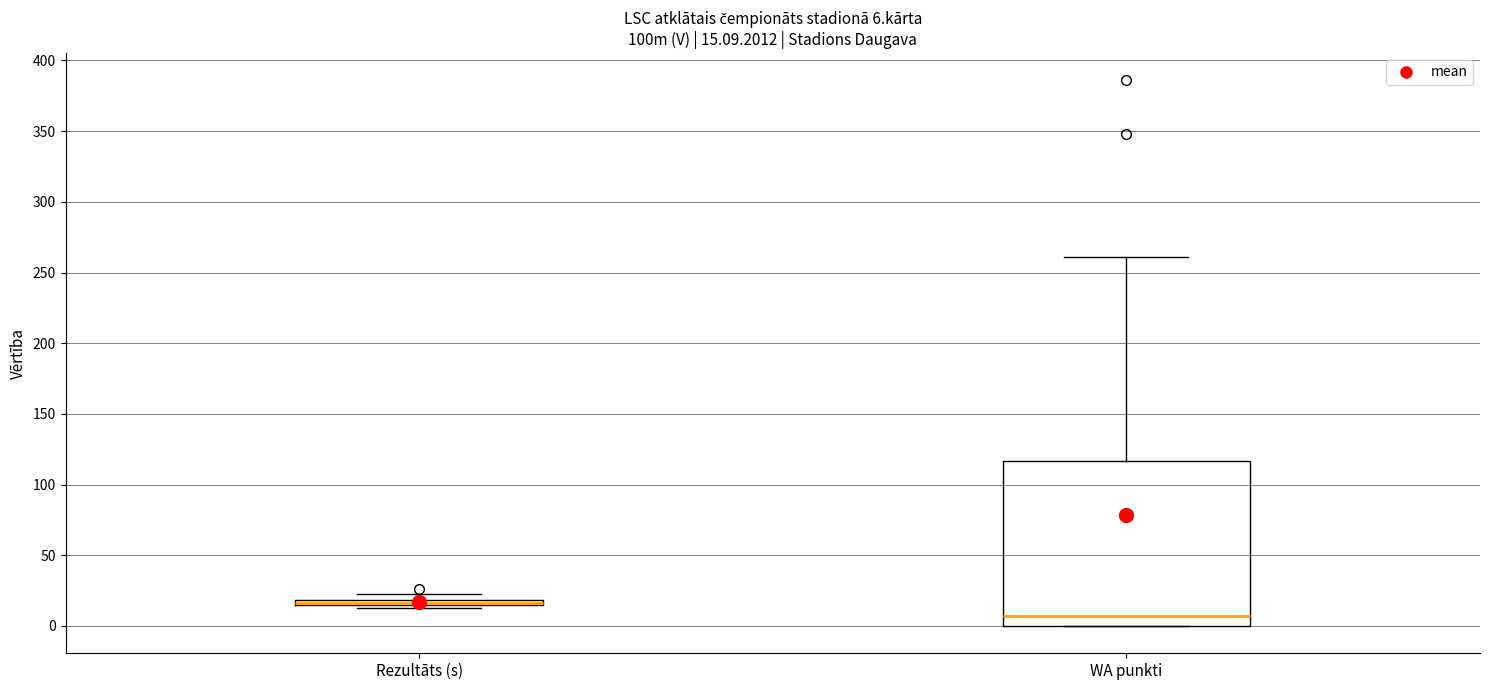

Which box is the tallest, from its lower edge to its upper edge?

WA punkti